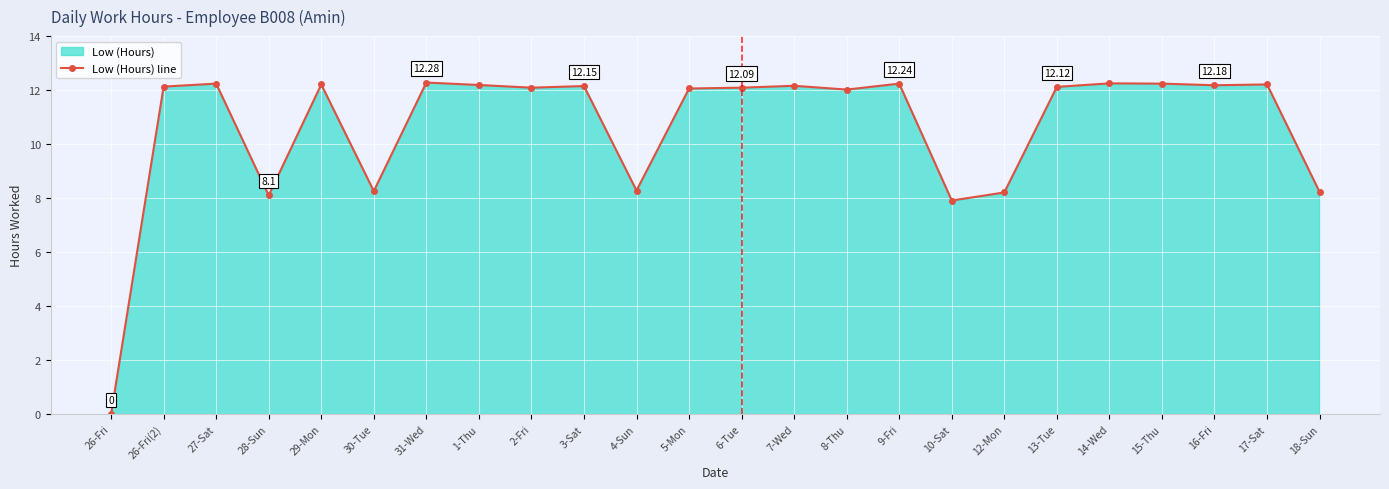

What is the ratio of the value at 3-Sat to the value at 6-Tue?

1.0